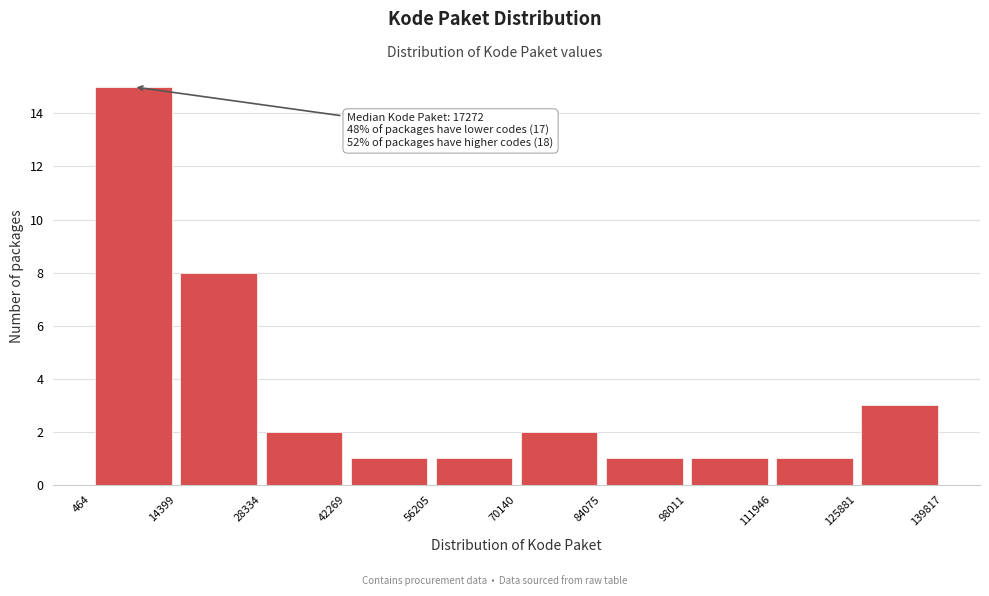

Over which range of the x-axis is the bar tallest?

464 to 14399